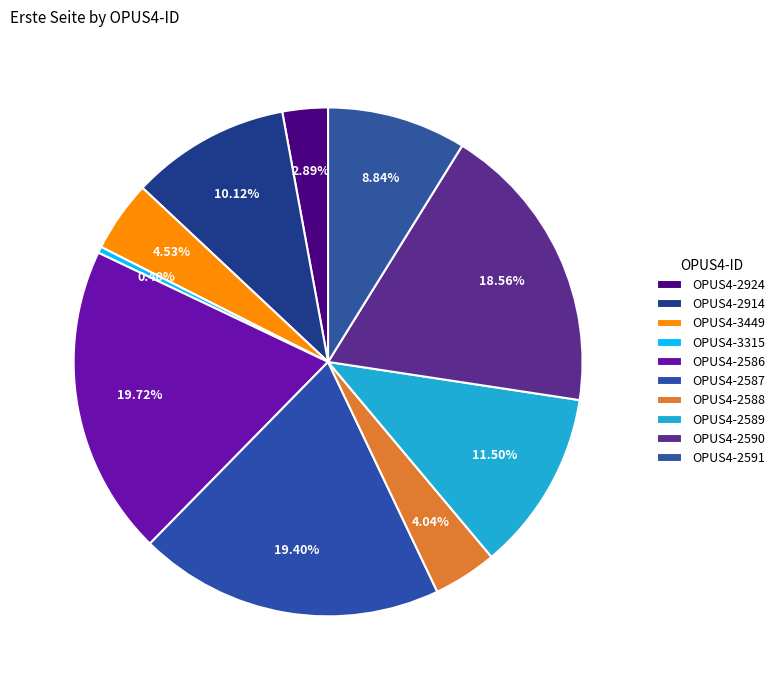

Rank the categories by value from highest to lowest.

OPUS4-2586, OPUS4-2587, OPUS4-2590, OPUS4-2589, OPUS4-2914, OPUS4-2591, OPUS4-3449, OPUS4-2588, OPUS4-2924, OPUS4-3315